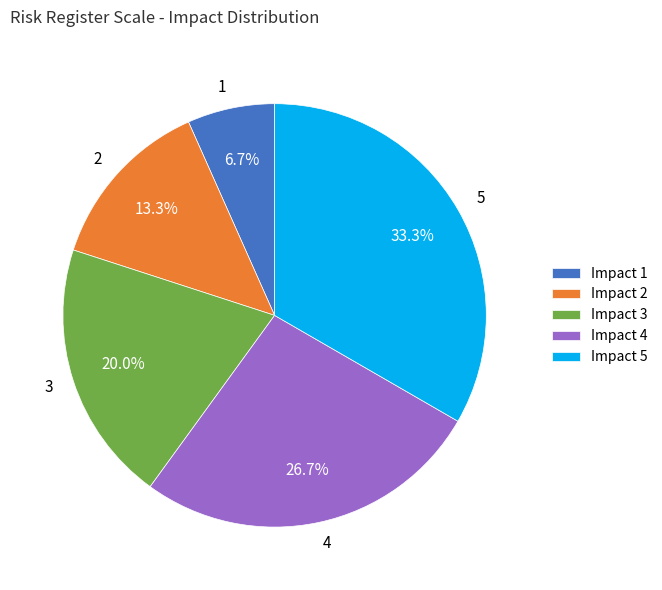

Which category has the biggest portion of the pie?

5